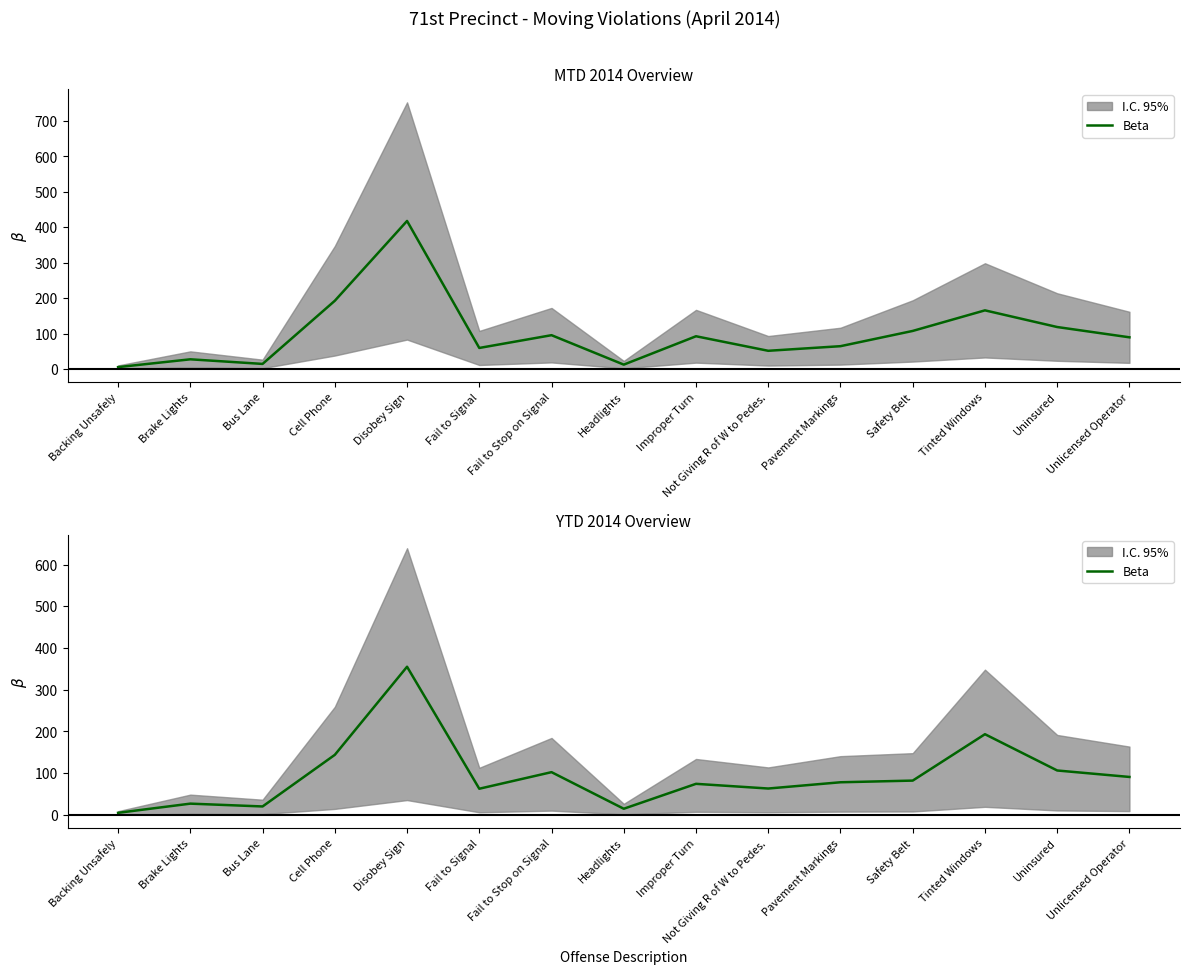

How many lines are shown in the chart?

1